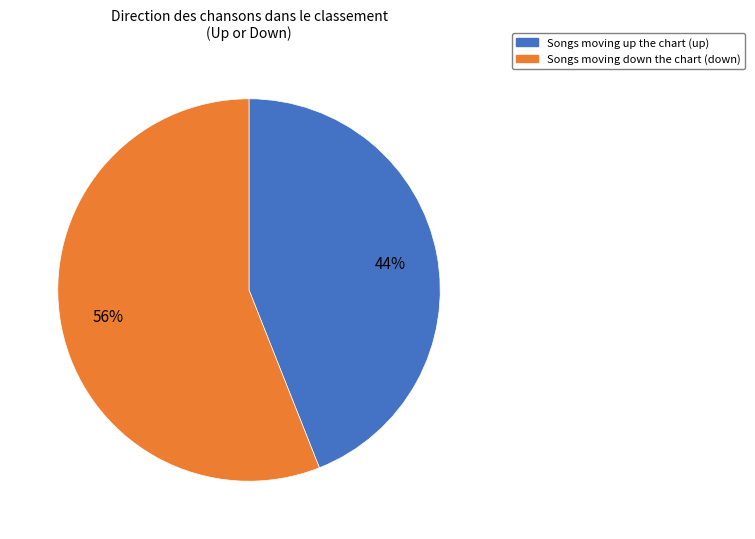

Does any single category account for the majority?

Yes